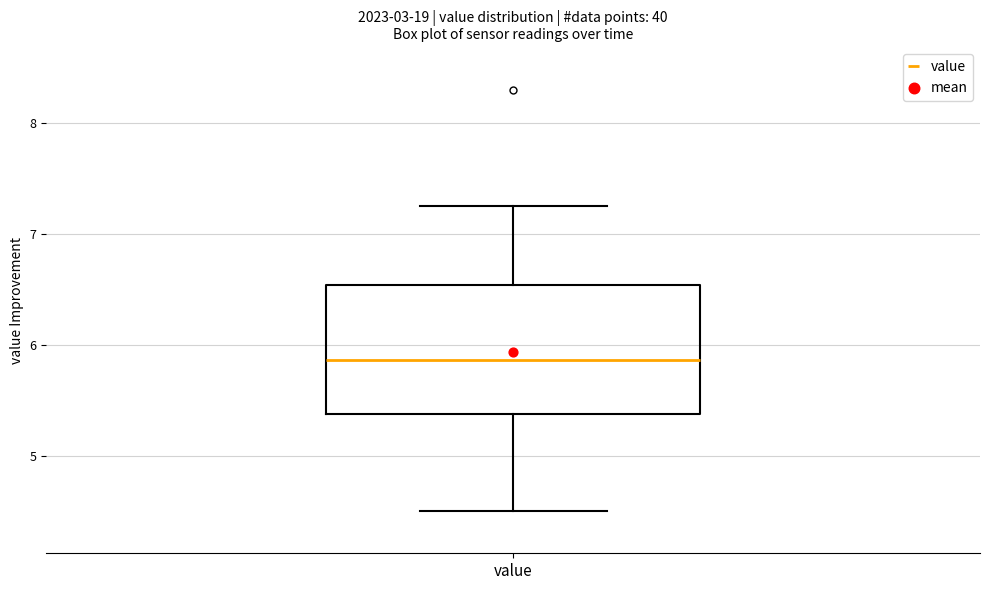

Read this box plot against the y-axis: the position of the median line, the range covered by the box, and the ends of both whiskers. The values are not printed on the chart, so give them approximately, as read against the axis.

median 5.9, box 5.4 to 6.5, whiskers 4.5 to 7.3